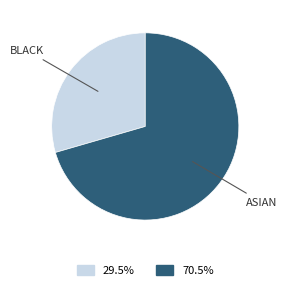

Is there any slice that represents more than half of the pie?

Yes